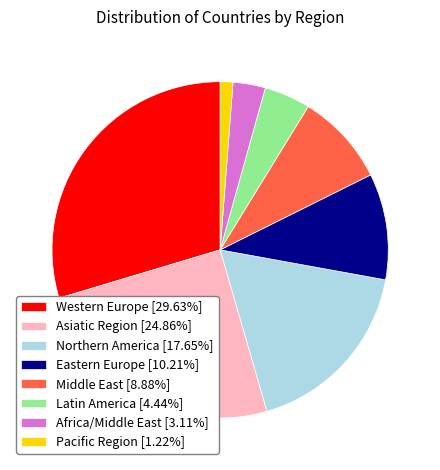

Do Asiatic Region [24.86%] and Middle East [8.88%] together represent more than half of the pie?

No